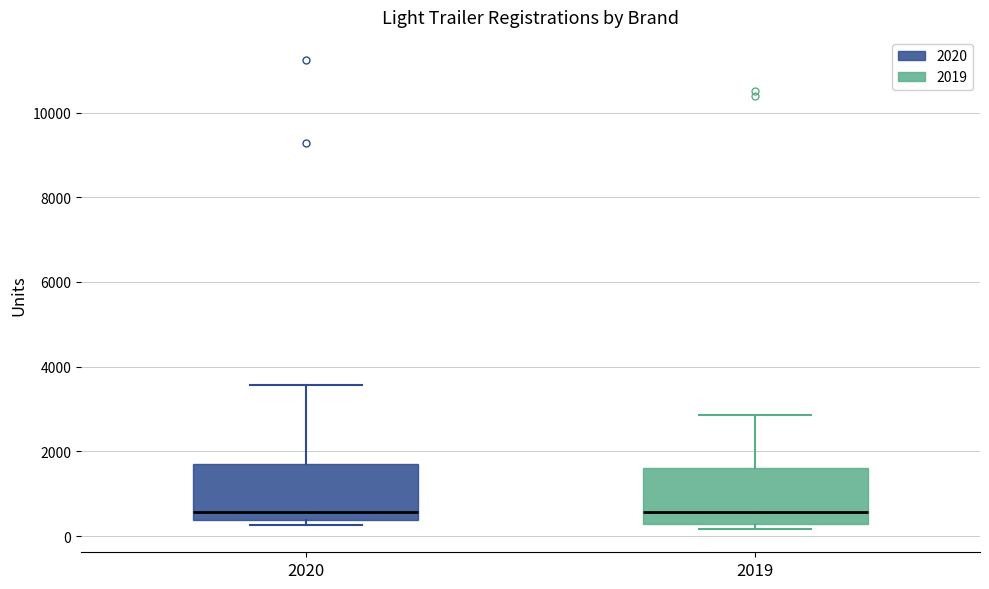

Reading left to right, read every box against the y-axis: the position of its median line, the range the box covers, and the ends of its whiskers. The values are not printed on the chart, so give them approximately, as read against the axis.

2020: median 600, box 400 to 1800, whiskers 200 to 3600
2019: median 600, box 200 to 1600, whiskers 200 (just below the box's lower edge) to 2800